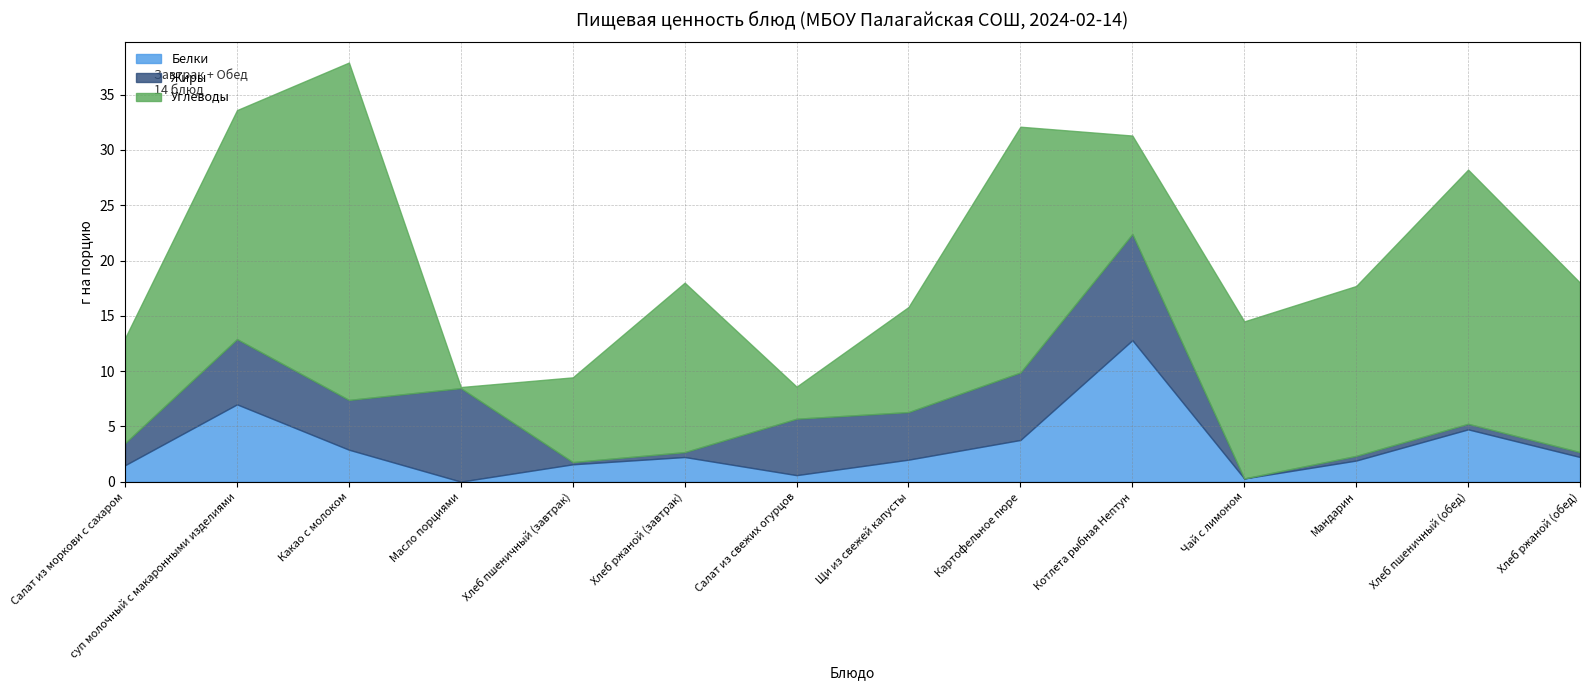

Where do Жиры and Белки first cross each other?

Салат из моркови с сахаром and суп молочный с макаронными изделиями